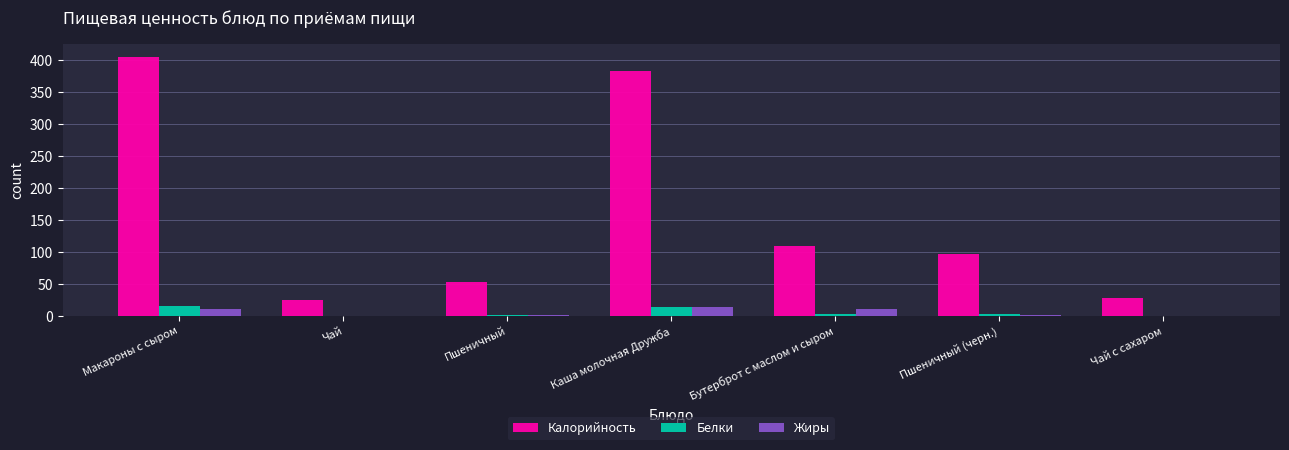

How many categories are shown in the chart?

7